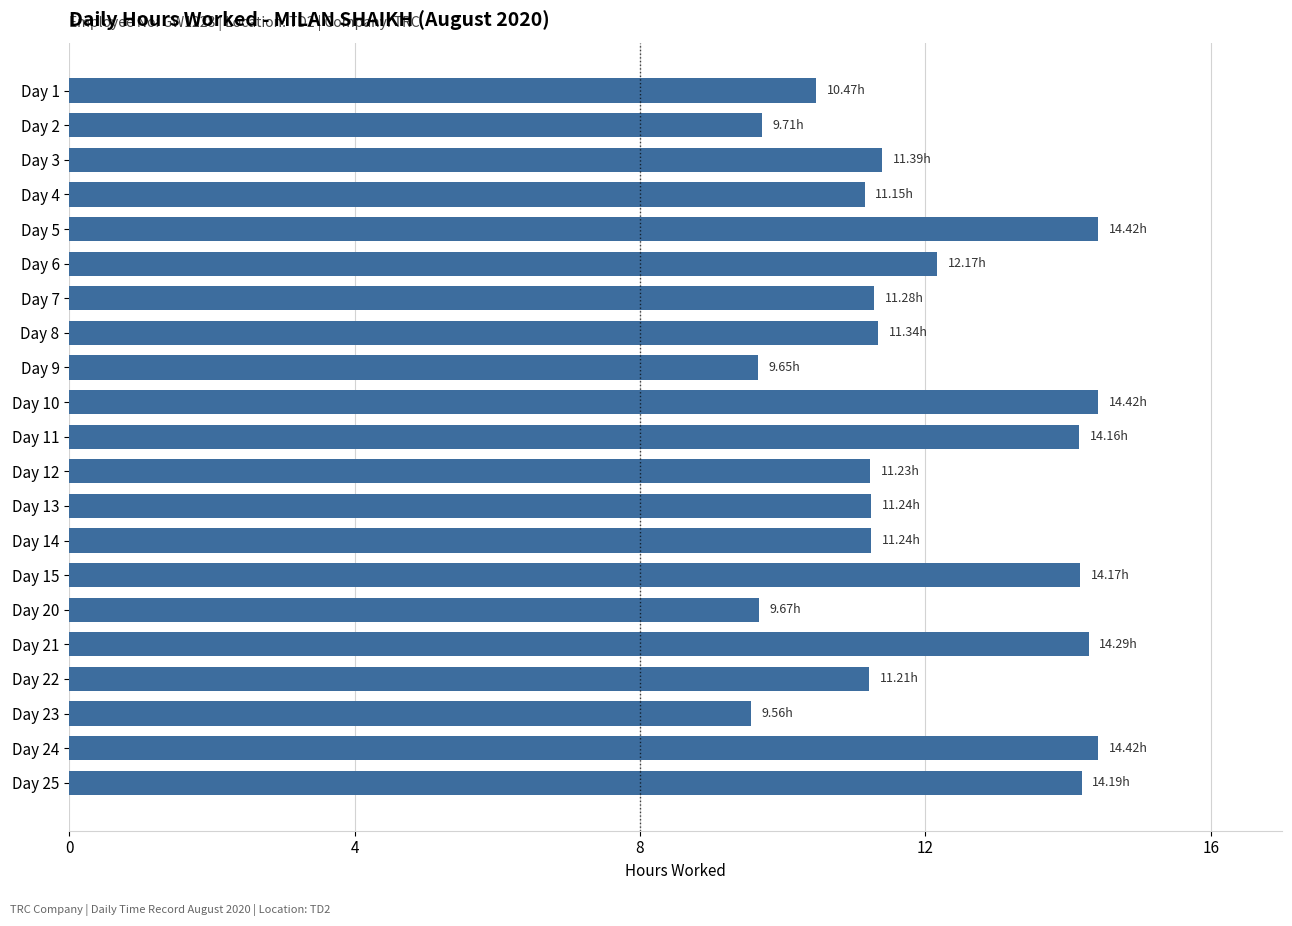

What is the ratio of the value at Day 15 to the value at Day 20?

1.5